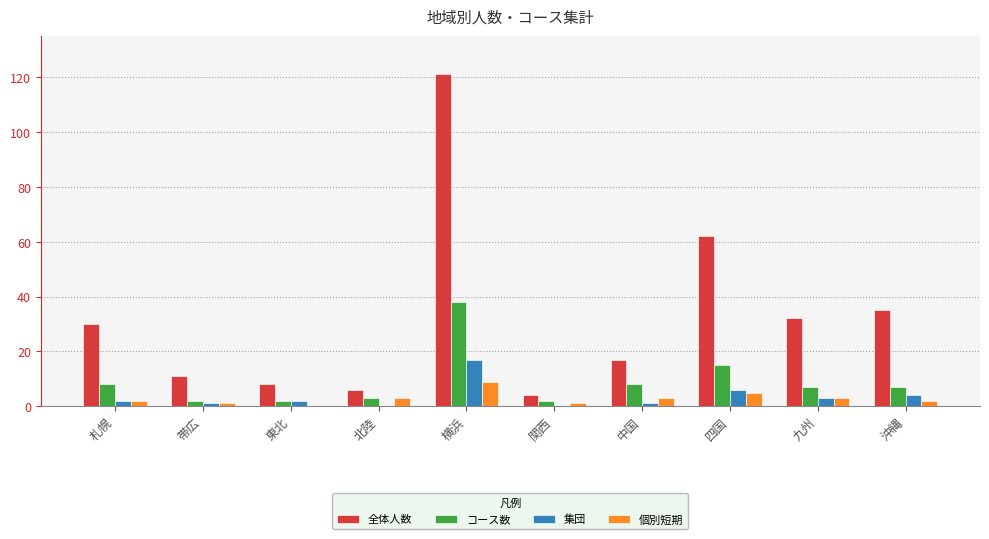

Is the value of 全体人数 at 関西 greater than the value of 集団 at 北陸?

Yes